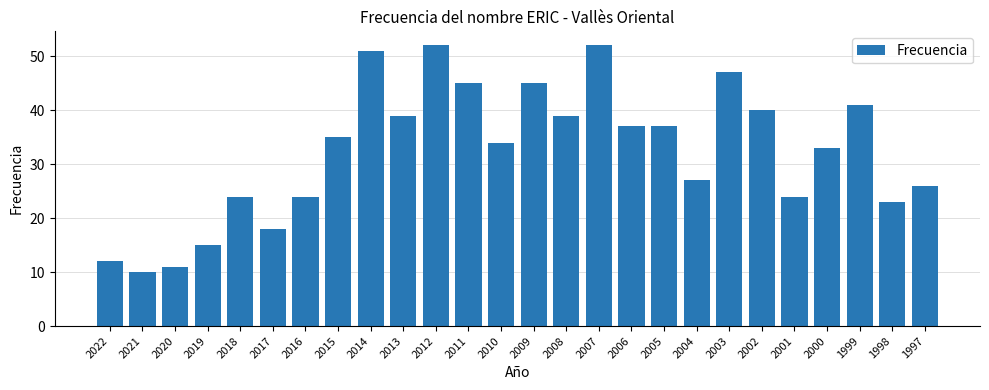

What is the value of the 7th bar from the left?

24